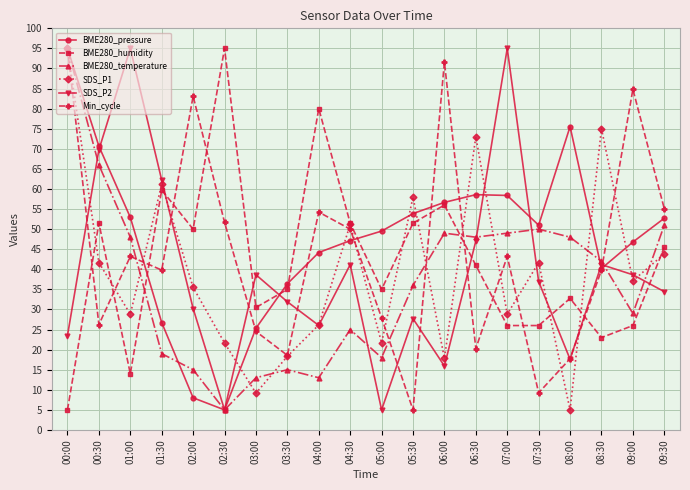

What is the lowest value of the BME280_pressure series?

5.0